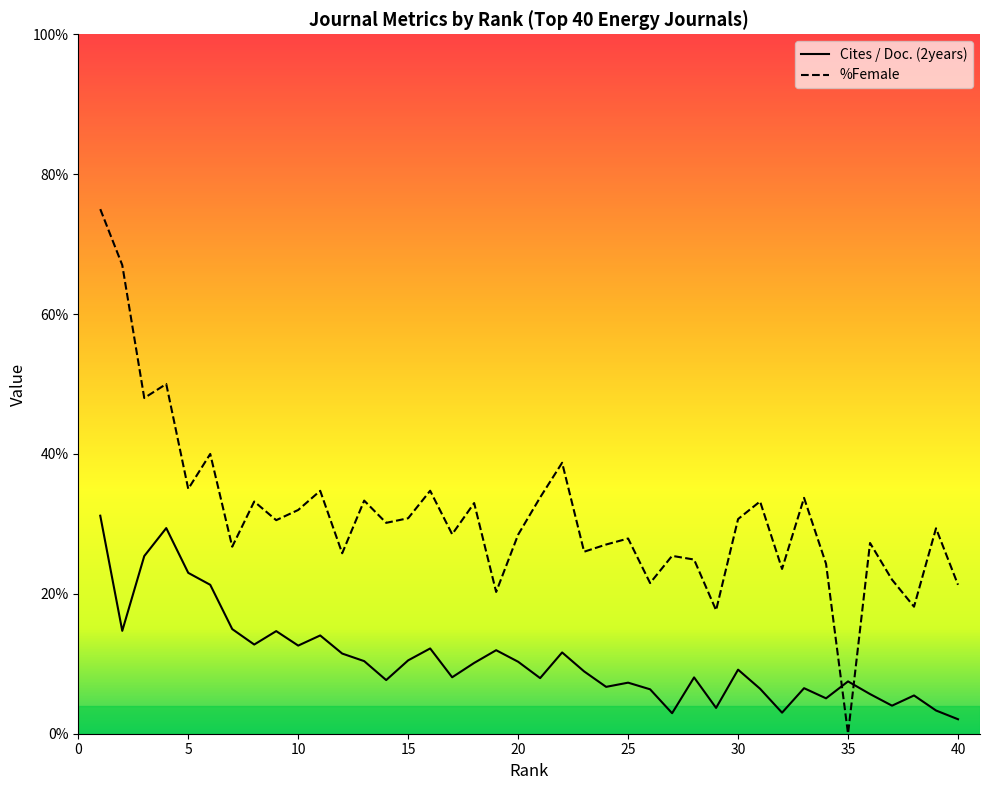

Which series has the largest range (max minus min)?

%Female